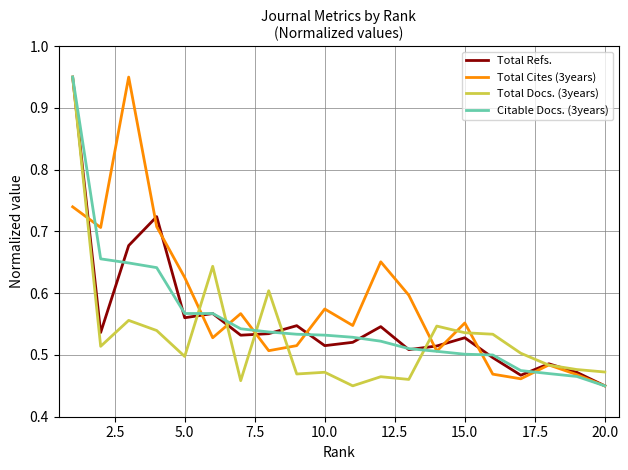

Is it true that Total Docs. (3years) equals 0.3 at 5.0?

False